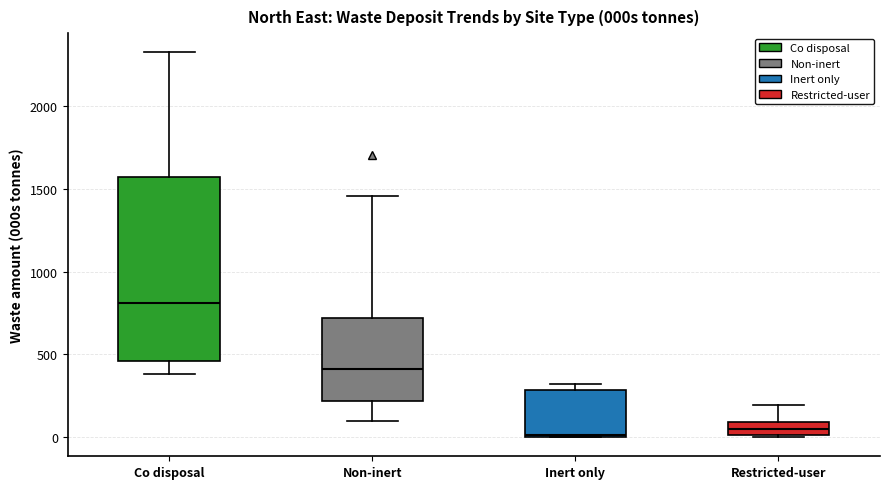

Reading left to right, transcribe this box plot: for each box, give where its median line is, the range the box spans, and where its two whiskers end, as read against the y-axis. The values are not printed on the chart, so give them approximately, as read against the axis.

Co disposal: median 800, box 450 to 1550, whiskers 400 to 2300
Non-inert: median 400, box 200 to 700, whiskers 100 to 1450
Inert only: median 0, box 0 to 300, whiskers 0 to 300 (just above the box's upper edge)
Restricted-user: median 50, box 0 to 100, whiskers 0 to 200